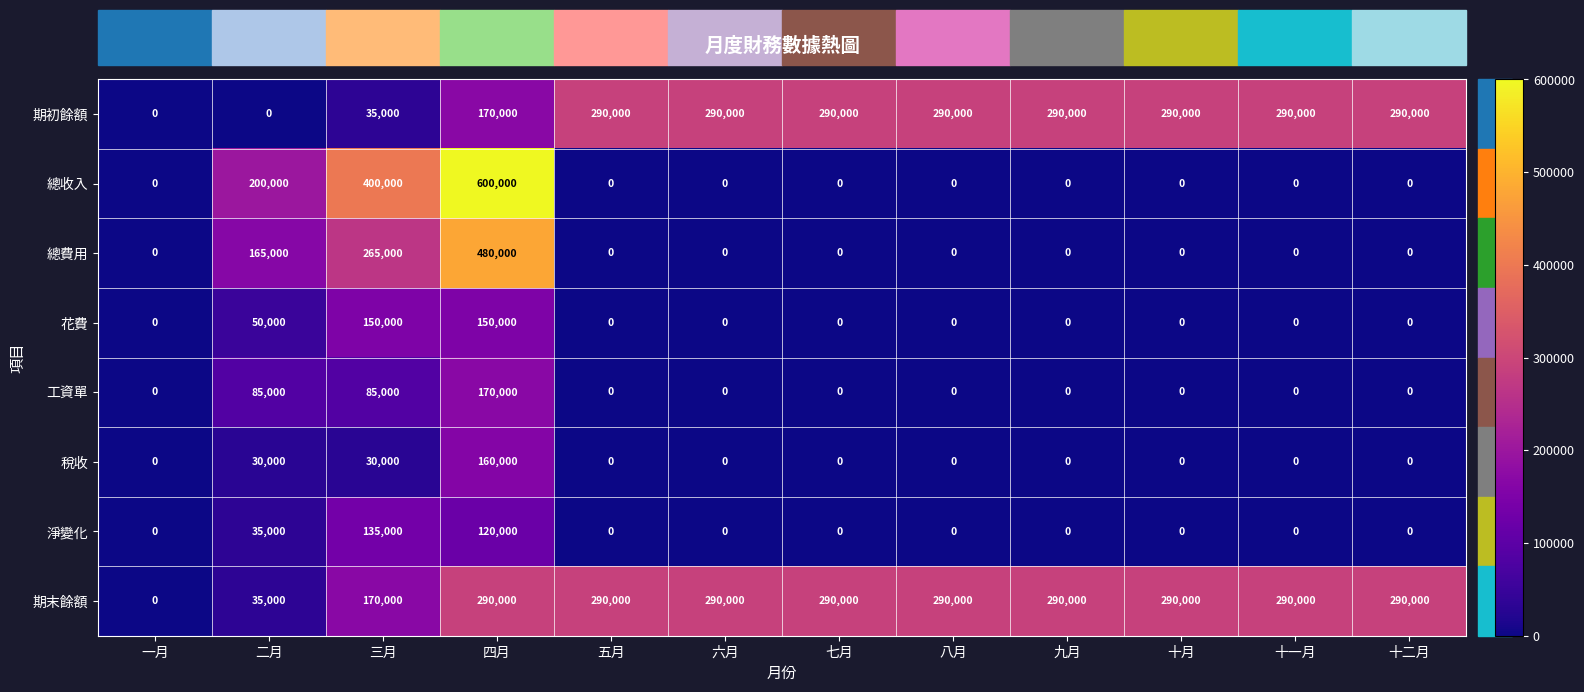

How many data points does each series have?

12